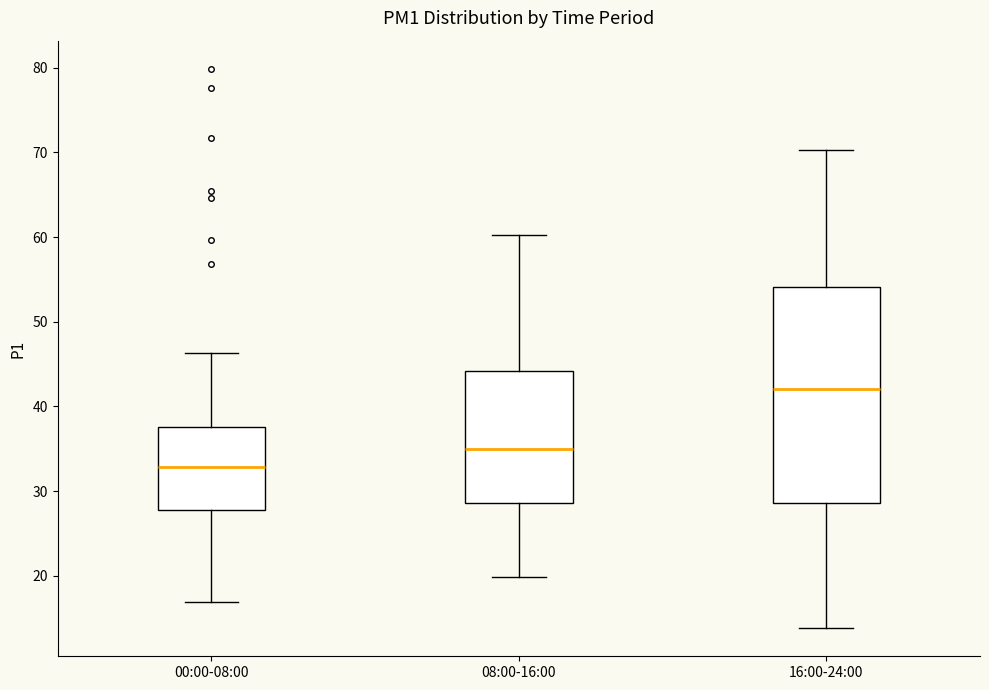

Reading left to right, transcribe this box plot: for each box, give where its median line is, the range the box spans, and where its two whiskers end, as read against the y-axis. The values are not printed on the chart, so give them approximately, as read against the axis.

00:00-08:00: median 33, box 28 to 38, whiskers 17 to 46
08:00-16:00: median 35, box 29 to 44, whiskers 20 to 60
16:00-24:00: median 42, box 29 to 54, whiskers 14 to 70